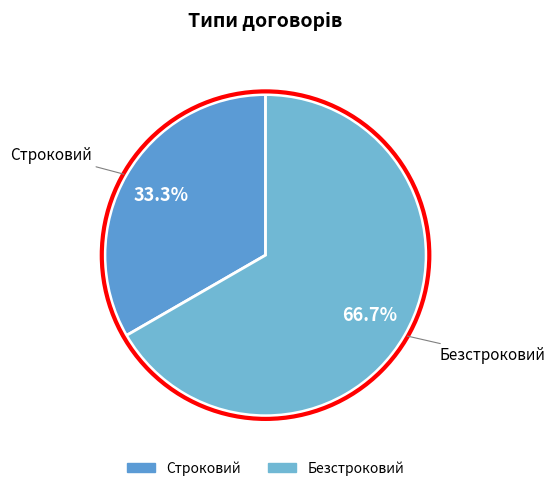

To the nearest percent, what is the difference between the largest and smallest slice percentages?

33%